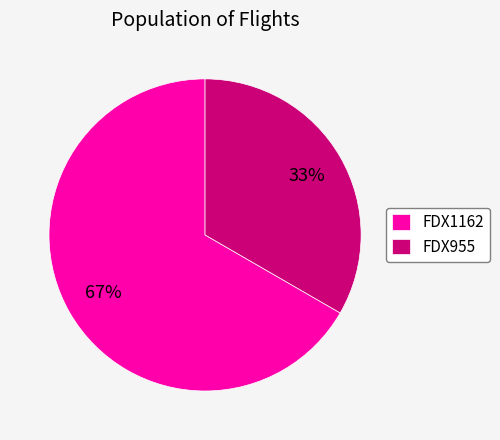

Which category accounts for the majority?

FDX1162